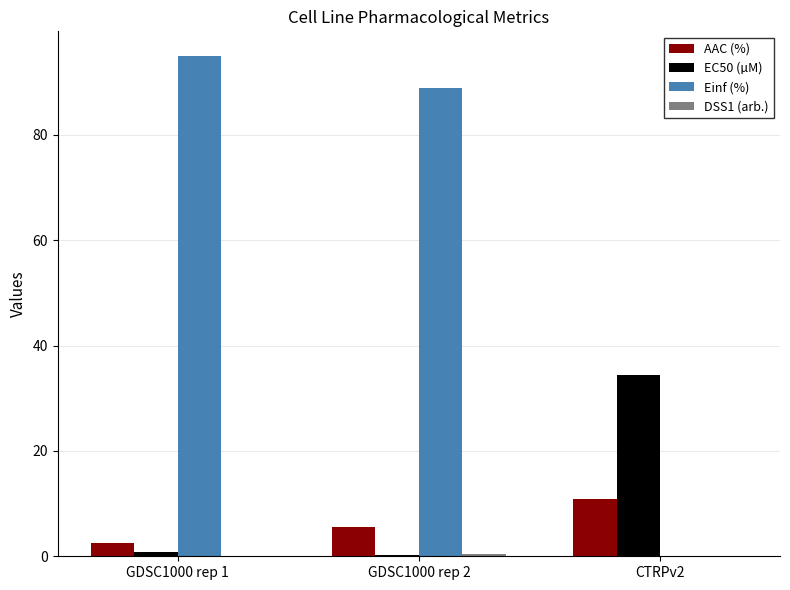

At which label does Einf (%) first exceed 88?

GDSC1000 rep 1